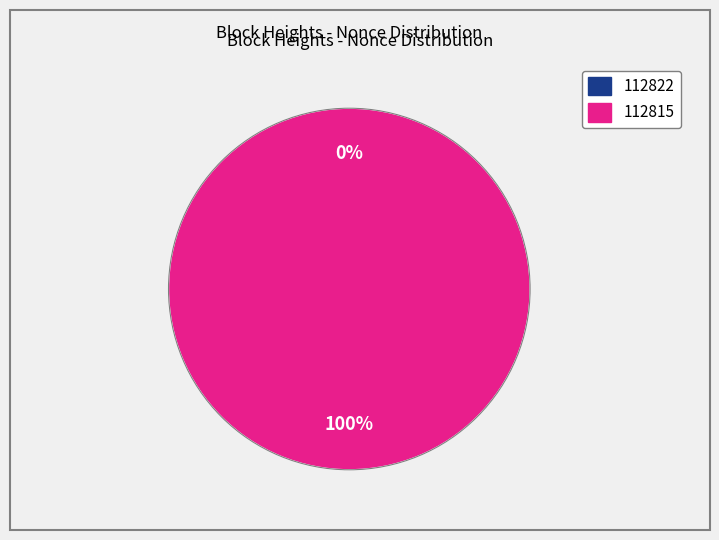

Between 112822 and 112815, which is larger?

112815